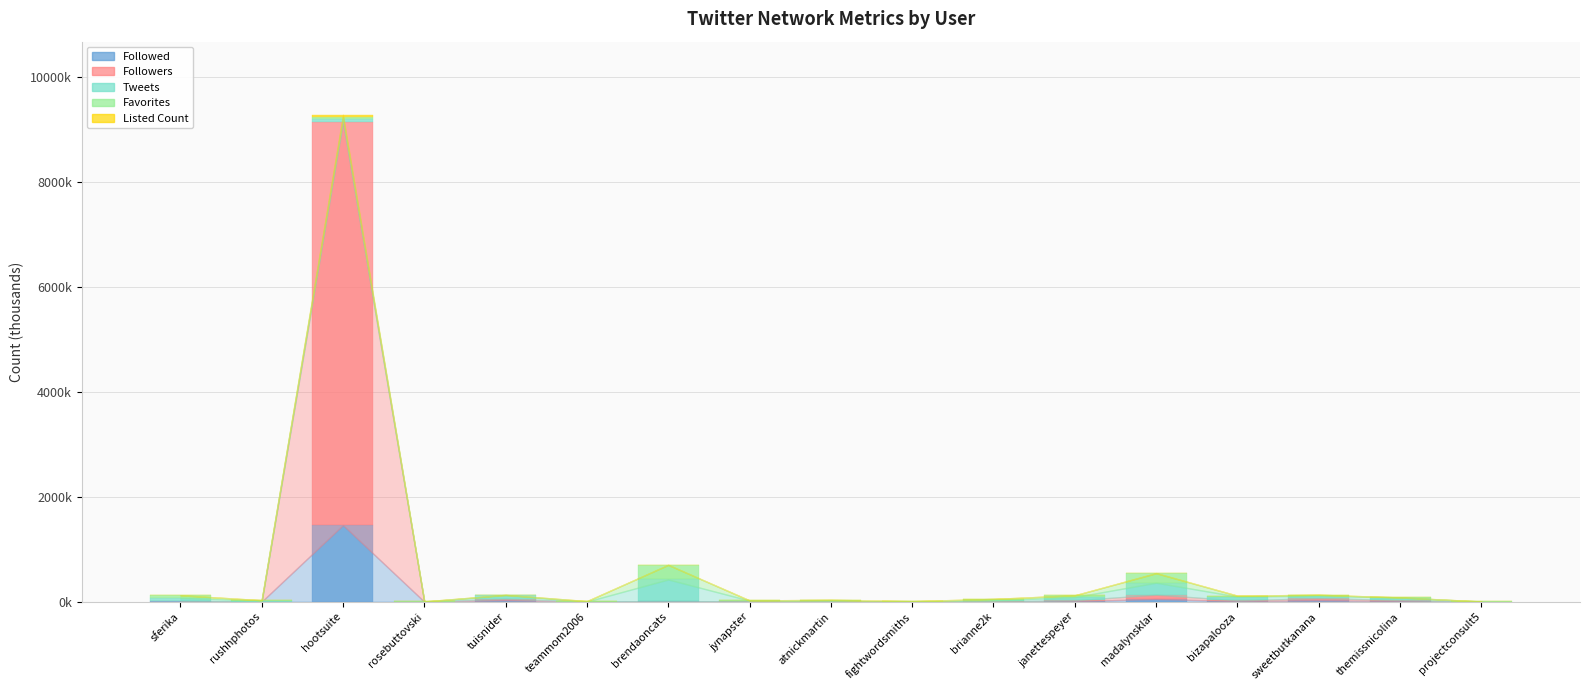

The value of Followers at madalynsklar is 122.4. True or false?

False